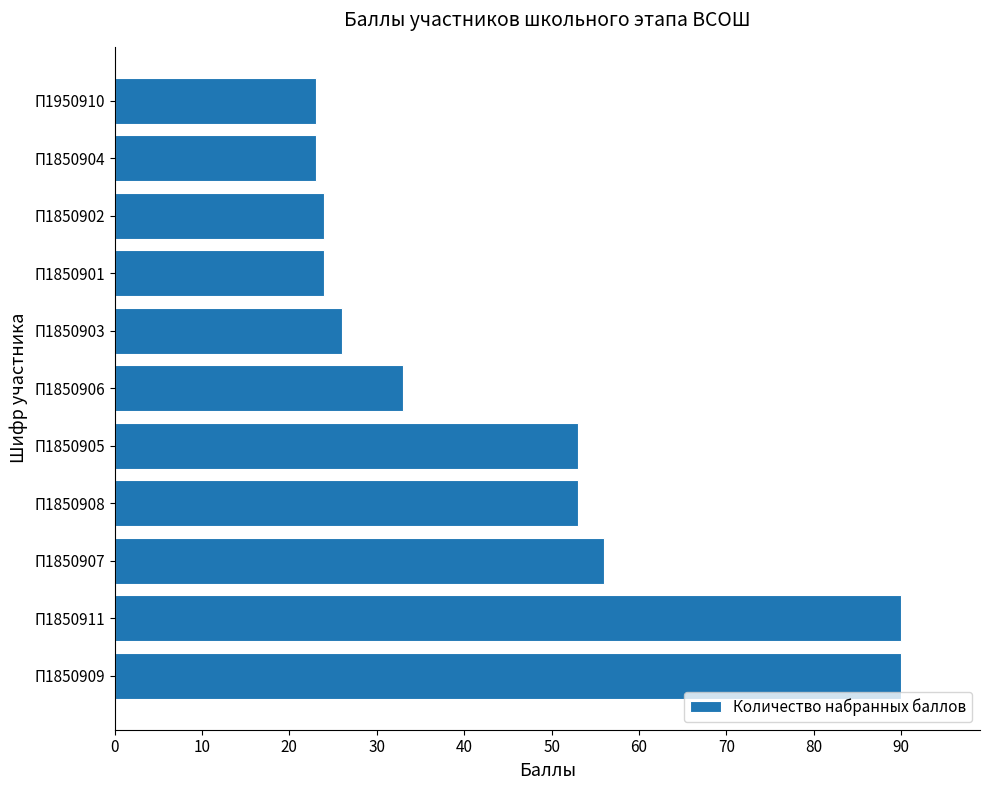

Between П1850908 and П1850907, which is larger?

П1850907